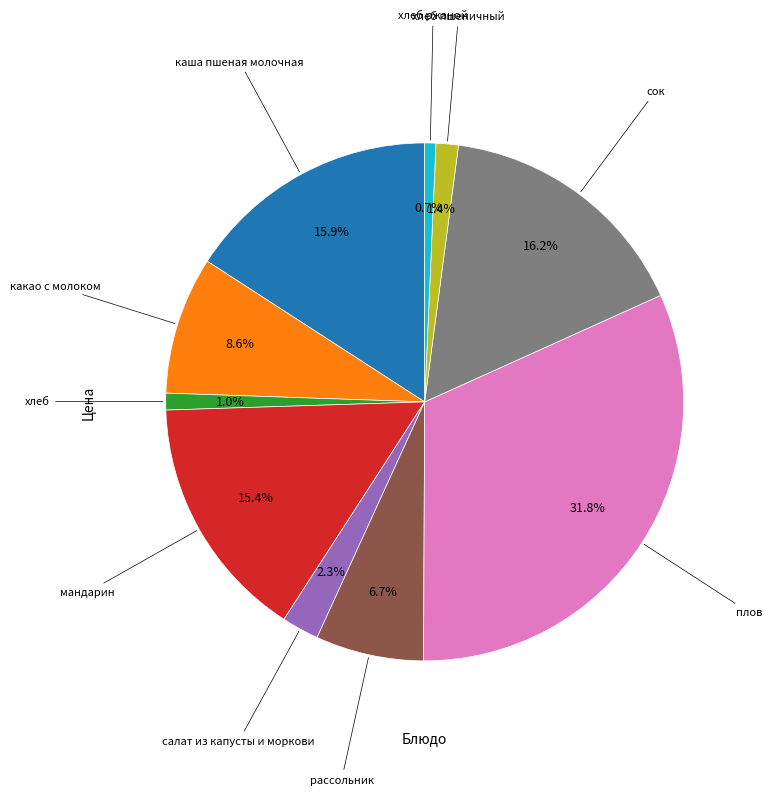

Does any single category account for the majority?

No